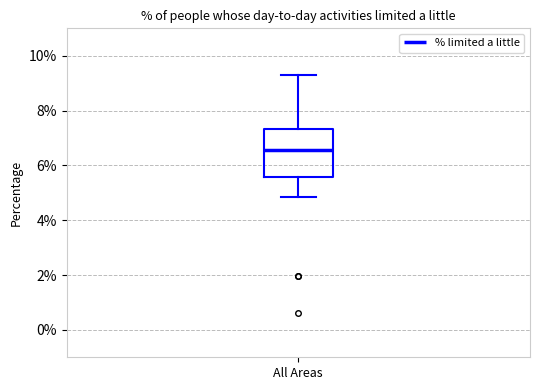

Where is the lower edge of the box for All Areas on the y-axis? The values are not printed on the chart, so give them approximately, as read against the axis.

5.6